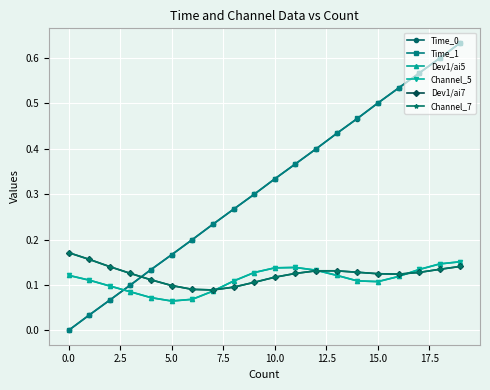

Is this an area chart (filled region under the line)?

No